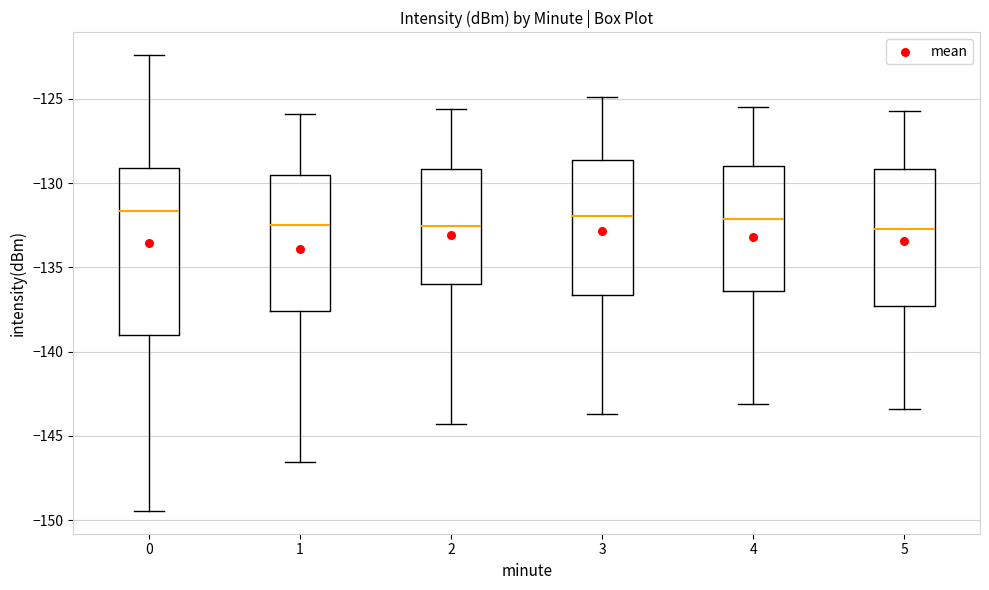

Where does the median line of the box at x = 1 sit on the y-axis? The values are not printed on the chart, so give them approximately, as read against the axis.

-132.5